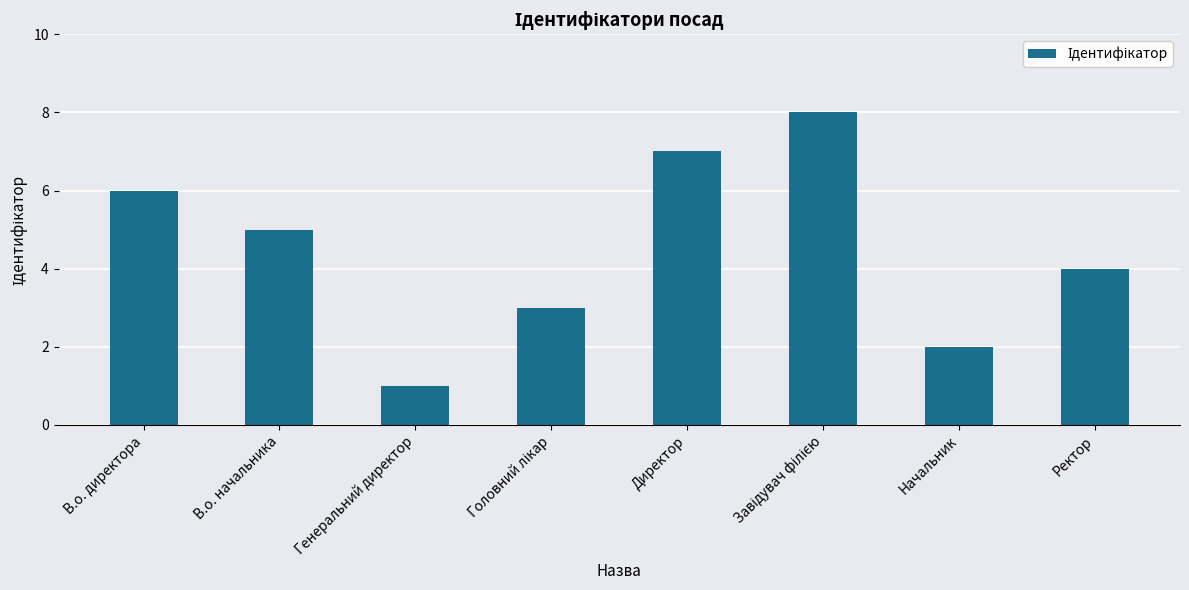

Reading left to right, transcribe all the data shown in this chart.

6	5	1	3	7	8	2	4